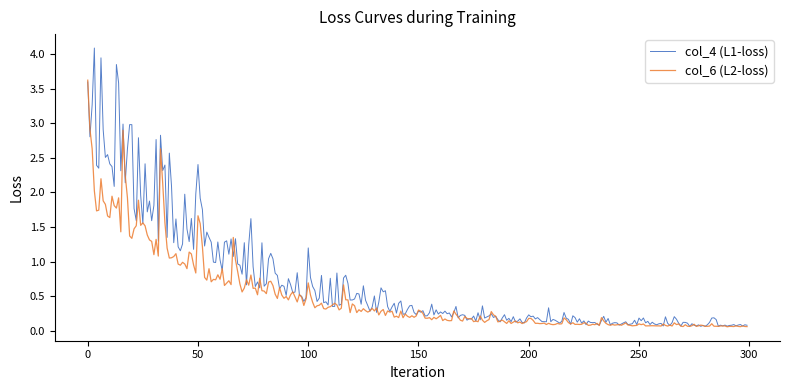

Which series has the largest range (max minus min)?

col_4 (L1-loss)